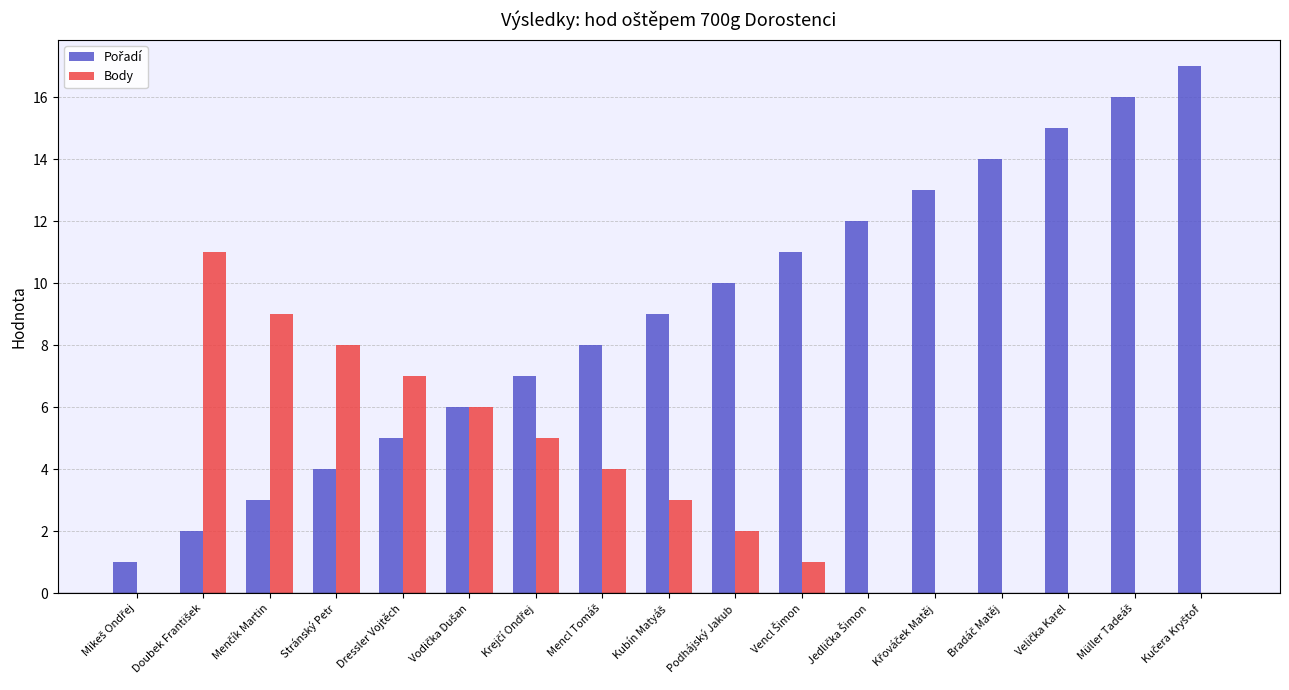

What value does the Body series have at Dressler Vojtěch?

7